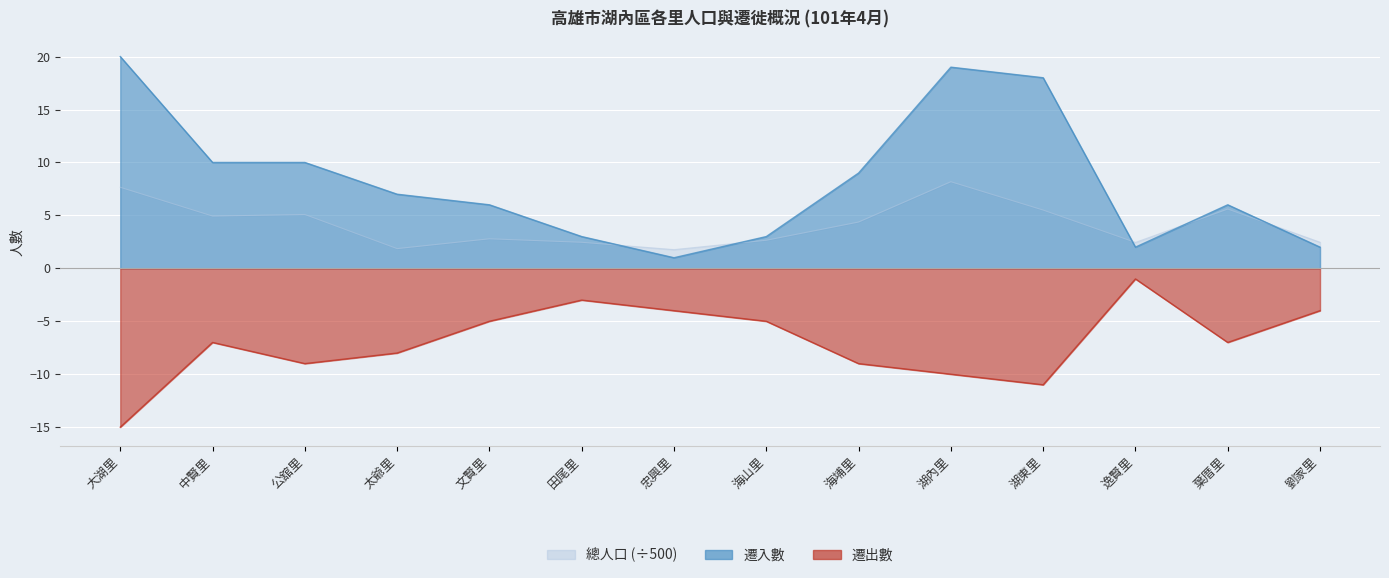

At which label does 遷入數 first exceed 7?

大湖里